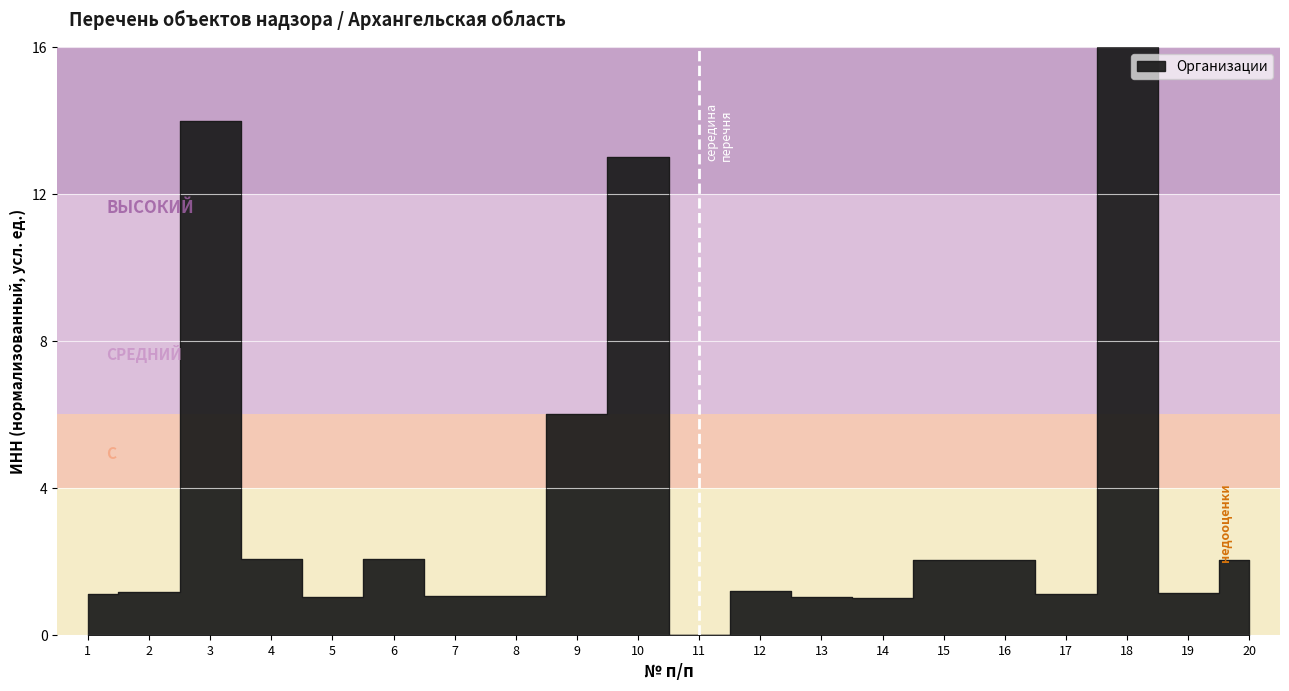

Reading right to left, transcribe all the data shown in this chart.

20=2.0	19=1.1	18=16.0	17=1.1	16=2.0	15=2.0	14=1.0	13=1.0	12=1.2	11=0.0	10=13.0	9=6.0	8=1.1	7=1.0	6=2.1	5=1.0	4=2.1	3=14.0	2=1.2	1=1.1